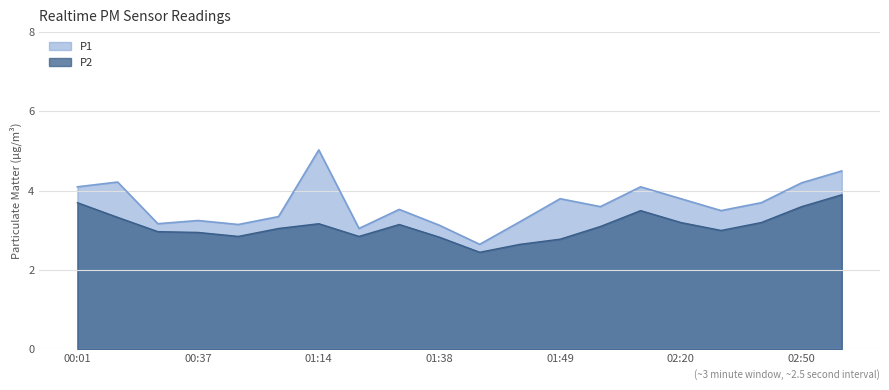

Reading left to right, transcribe all the data shown in this chart.

P1: 4.1	4.2	3.2	3.2	3.1	3.4	5.0	3.0	3.5	3.1	2.6	3.2	3.8	3.6	4.1	3.8	3.5	3.7	4.2	4.5
P2: 3.7	3.3	3.0	3.0	2.9	3.0	3.2	2.9	3.1	2.8	2.5	2.6	2.8	3.1	3.5	3.2	3.0	3.2	3.6	3.9